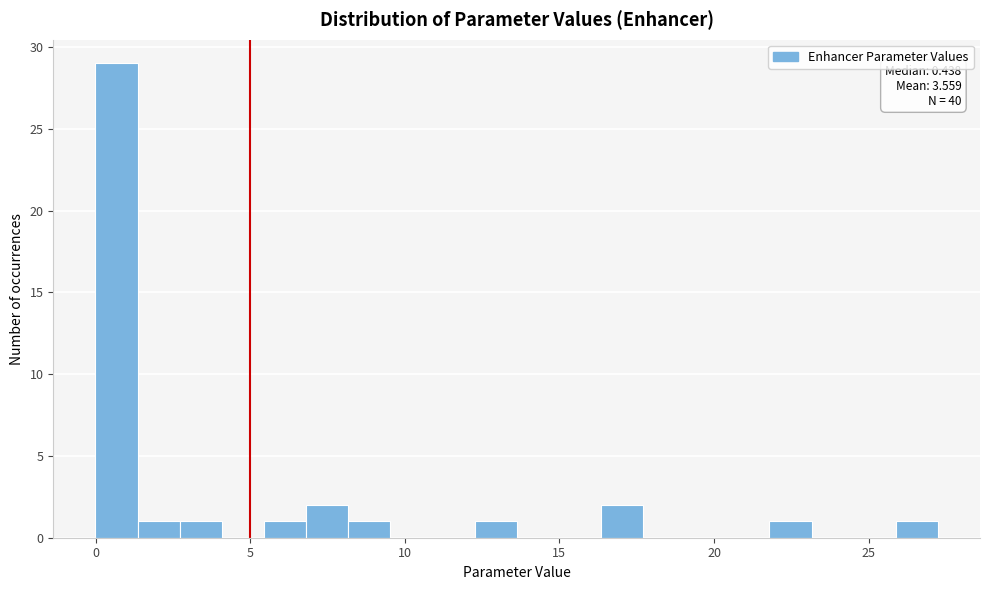

Around what value on the x-axis is the tallest bar? Give the approximate position of its centre, as read against the axis.

0.5